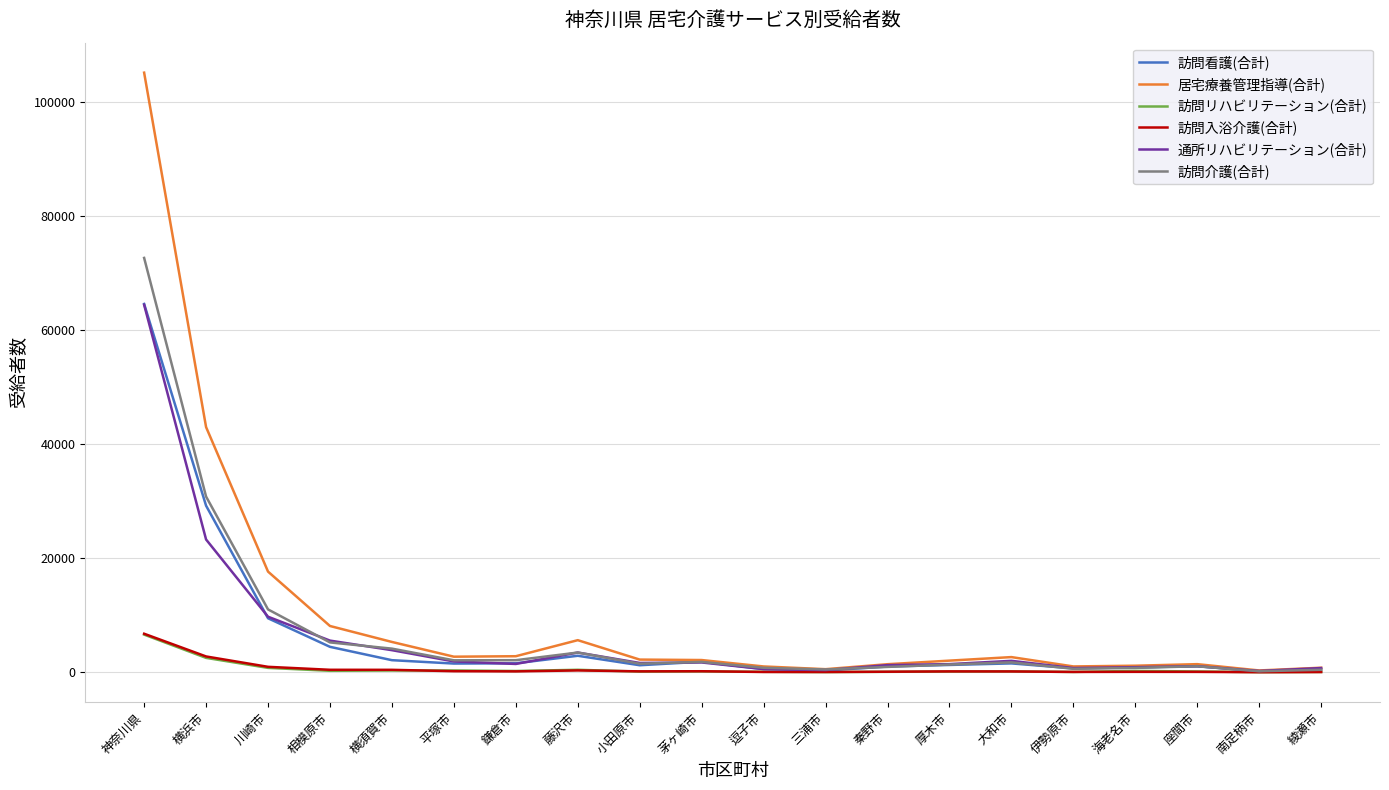

The value of 訪問看護(合計) at 横浜市 is 29208. True or false?

True